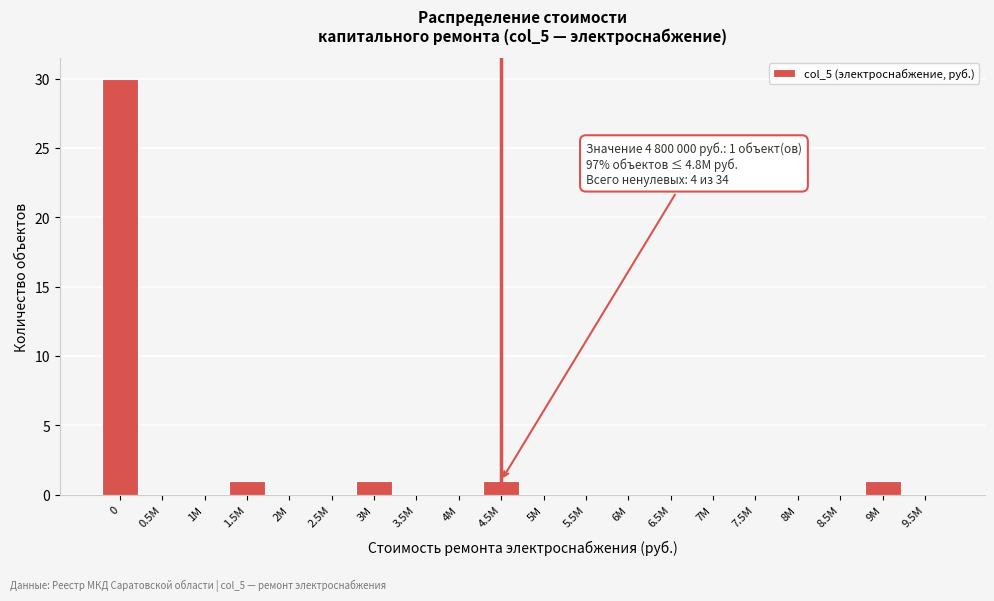

Reading left to right, list all the values displayed in this chart.

0=30	0.5M=0	1M=0	1.5M=1	2M=0	2.5M=0	3M=1	3.5M=0	4M=0	4.5M=1	5M=0	5.5M=0	6M=0	6.5M=0	7M=0	7.5M=0	8M=0	8.5M=0	9M=1	9.5M=0